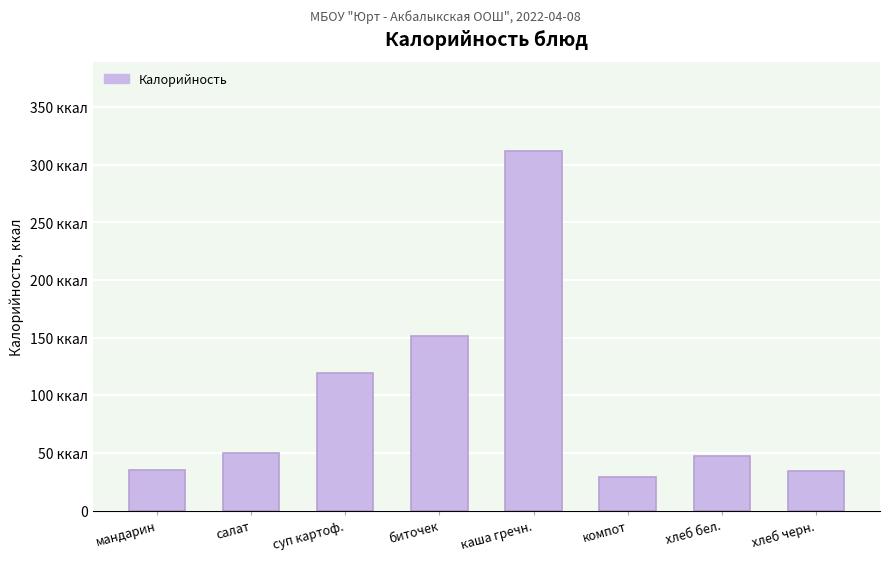

What is the greatest value displayed?

311.6